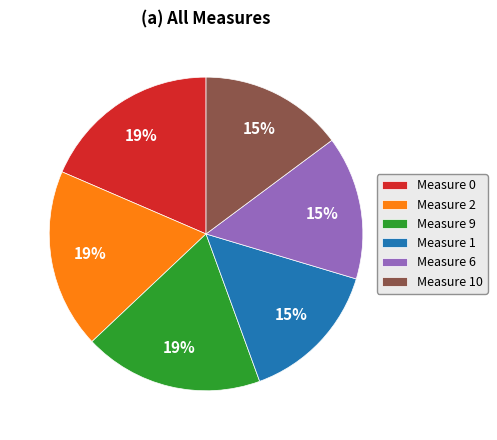

Which has a higher value, Measure 6 or Measure 0?

Measure 0